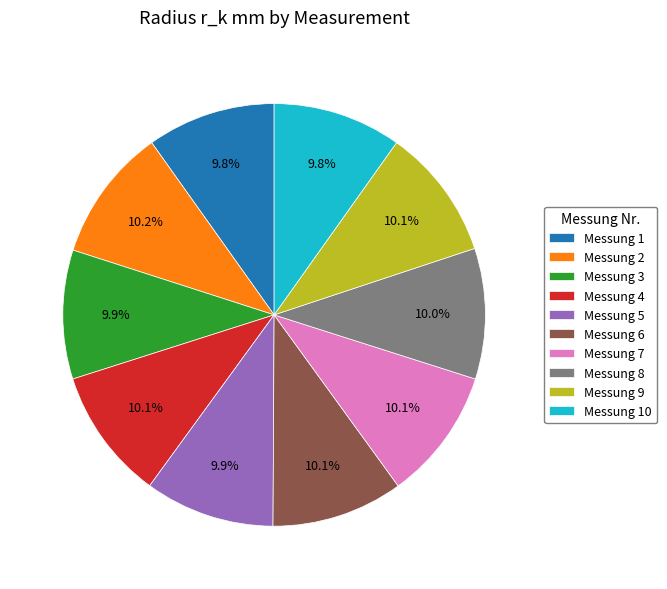

Is there a majority slice in this chart?

No